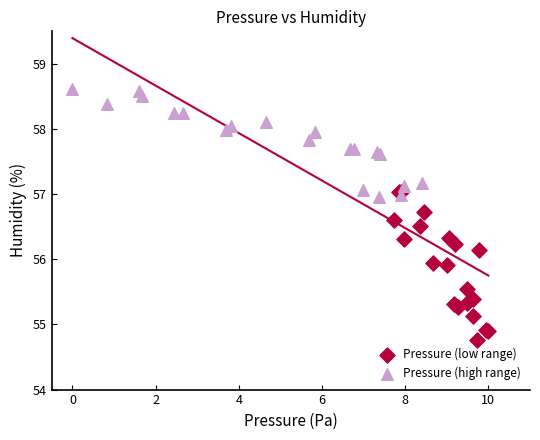

Which series reaches the maximum Y coordinate?

Pressure (high range)